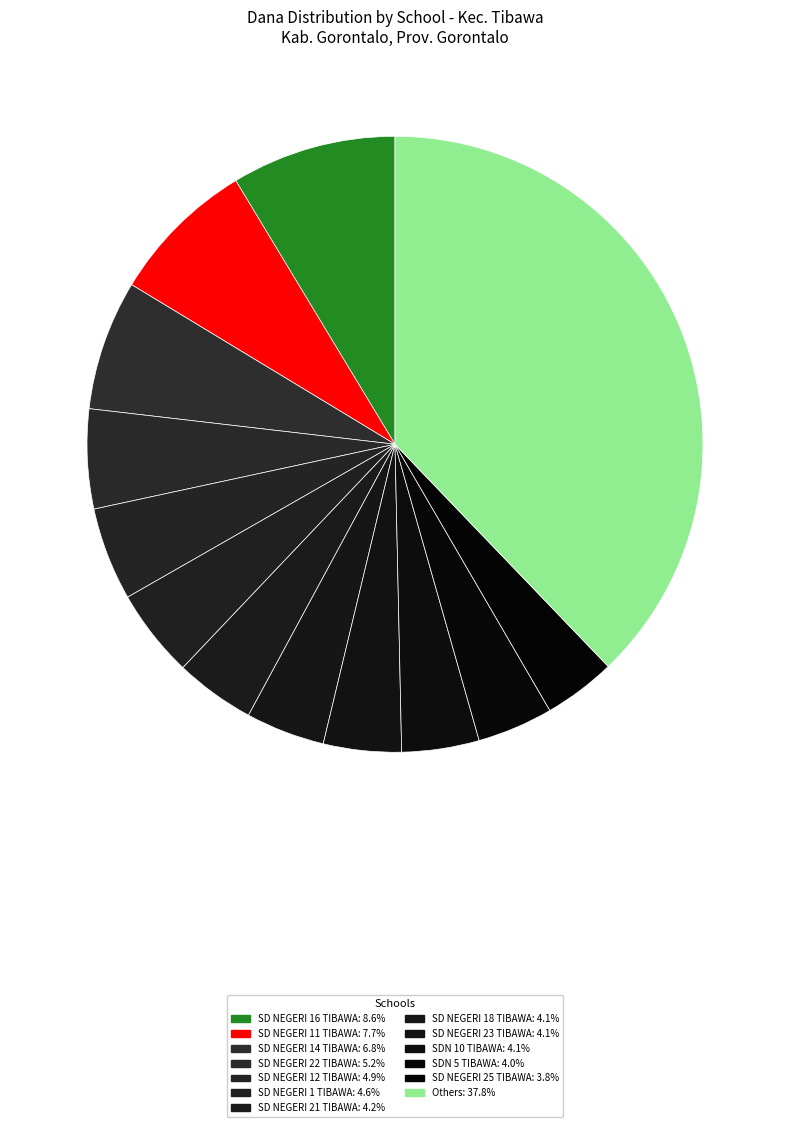

Is there a majority slice in this chart?

No